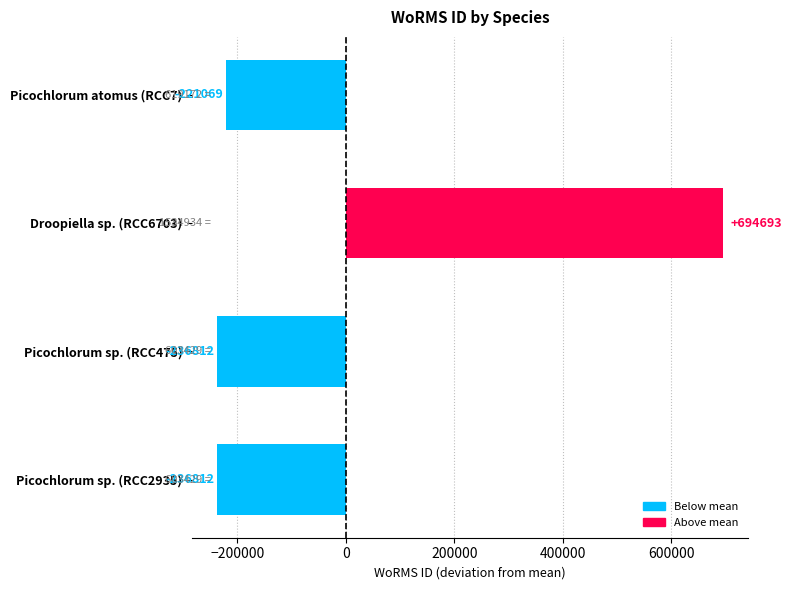

The chart shows a value of 936142 at Droopiella sp. (RCC6703). True or false?

False